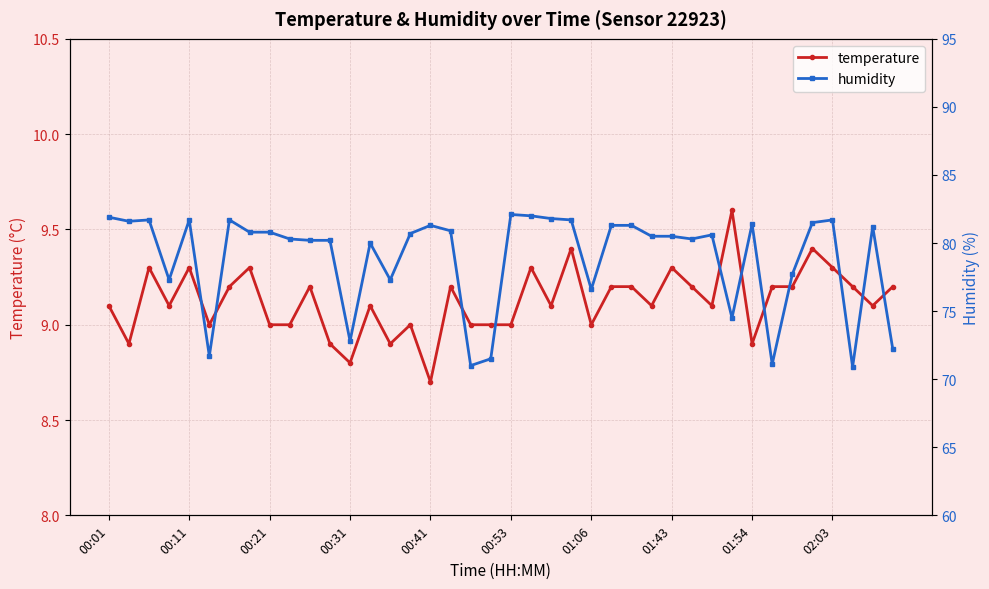

What position from the right is 00:01?

40